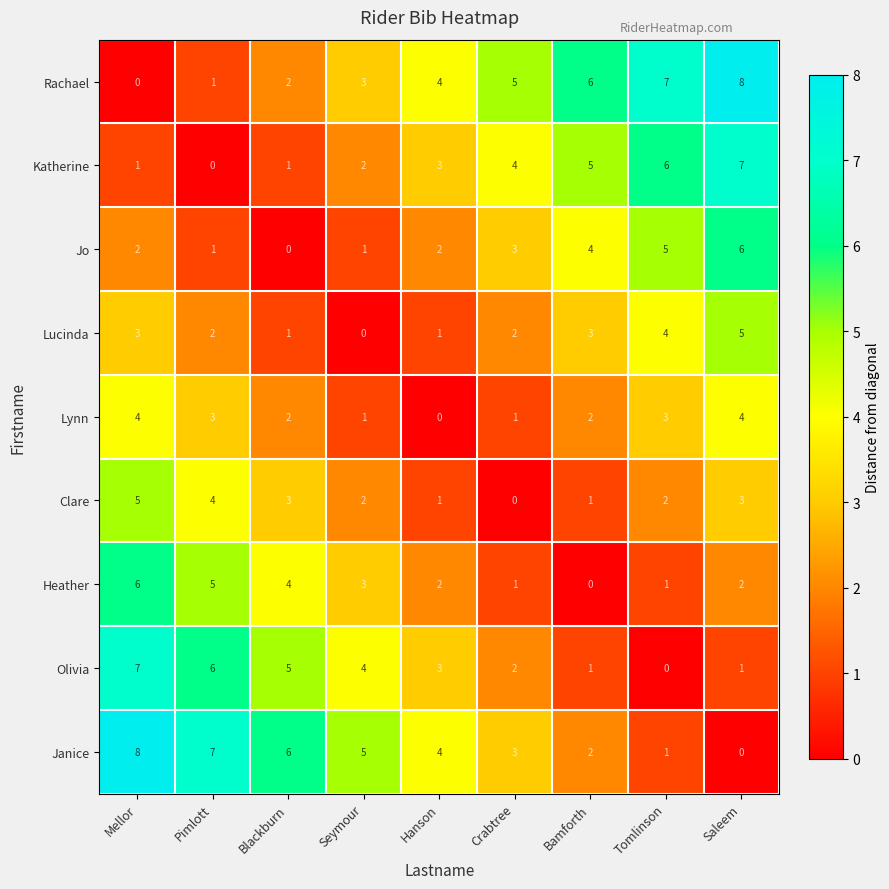

What is the maximum value for Rachael?

8